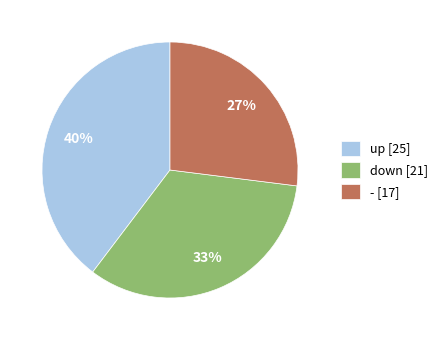

How many slices are in this pie chart?

3